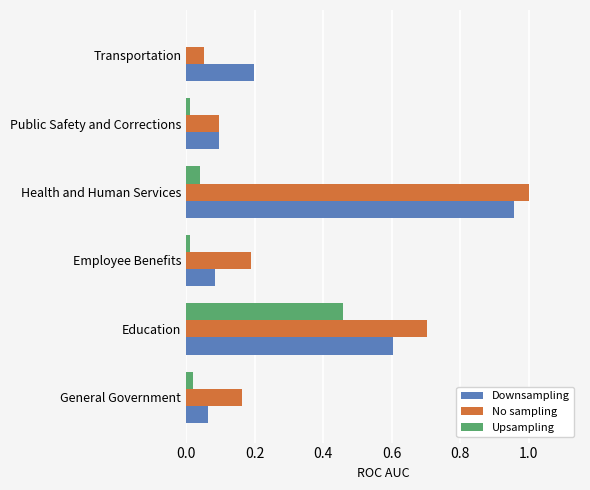

Which label corresponds to the largest value in the chart?

Health and Human Services